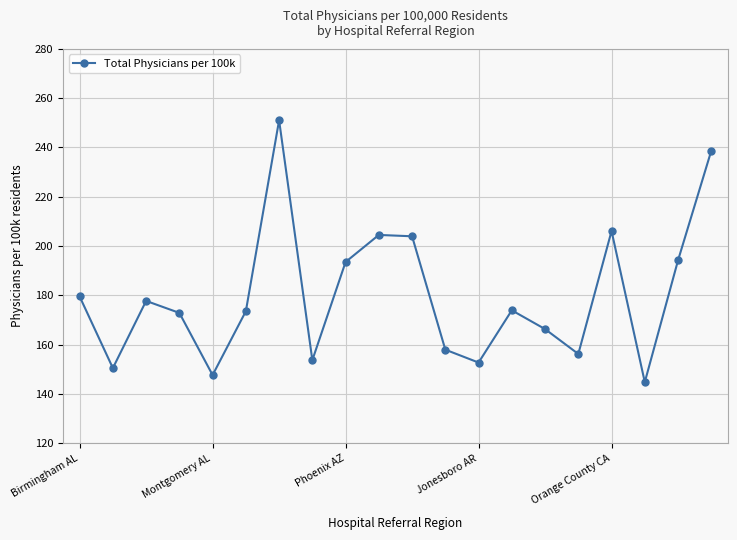

What is the average value?

180.0